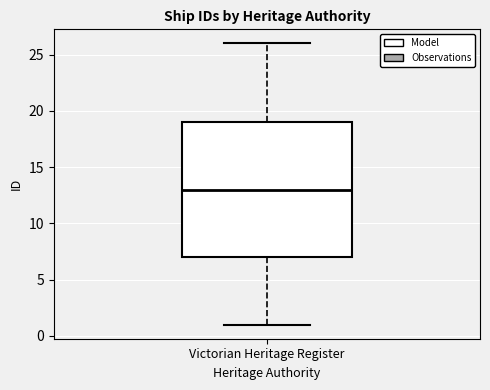

Read this box plot against the y-axis: the position of the median line, the range covered by the box, and the ends of both whiskers. The values are not printed on the chart, so give them approximately, as read against the axis.

median 13, box 7 to 19, whiskers 1 to 26